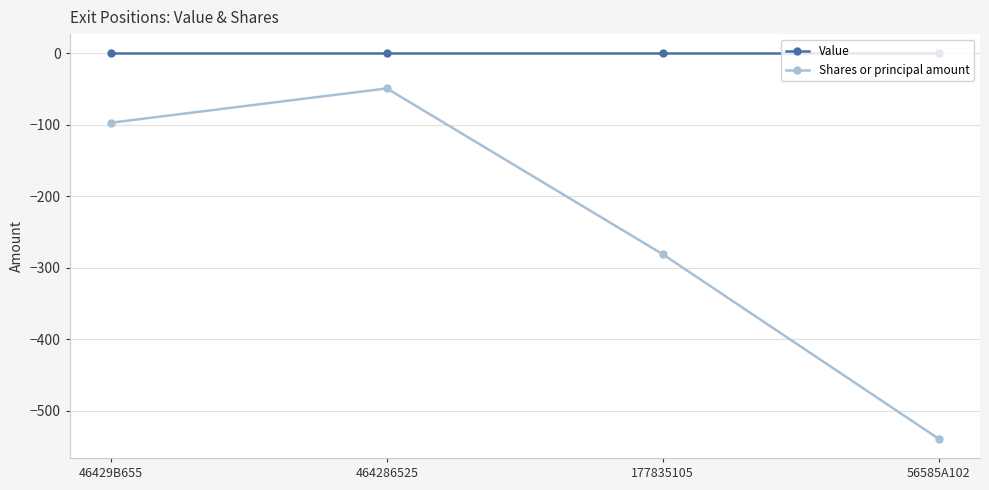

Which series has the largest total across all categories?

Value